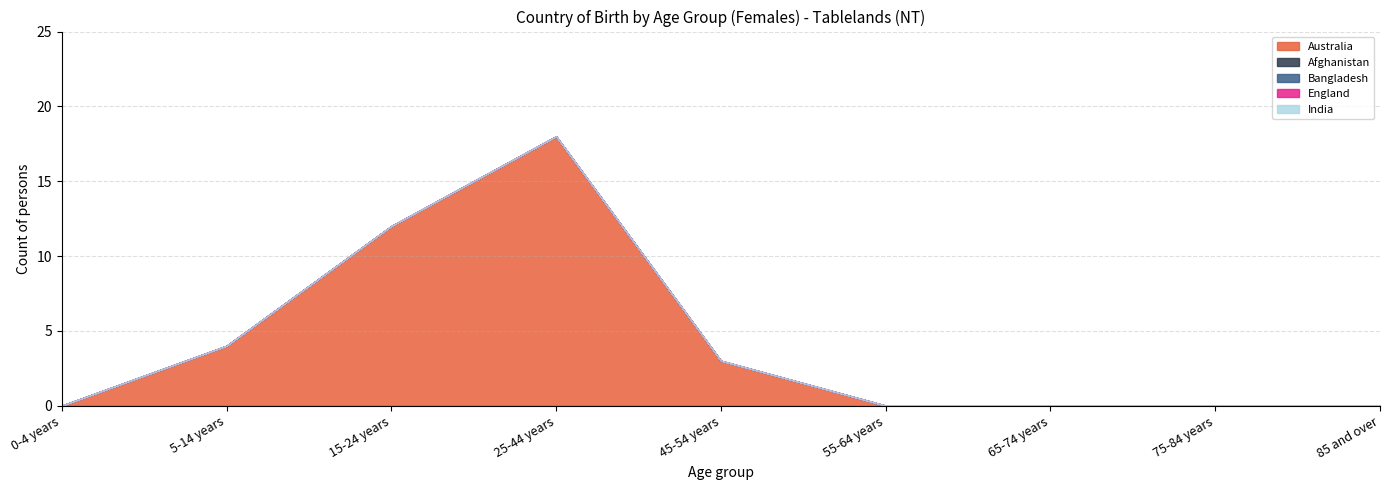

Rank the series by their maximum value, from highest to lowest.

Australia, Afghanistan, Bangladesh, England, India